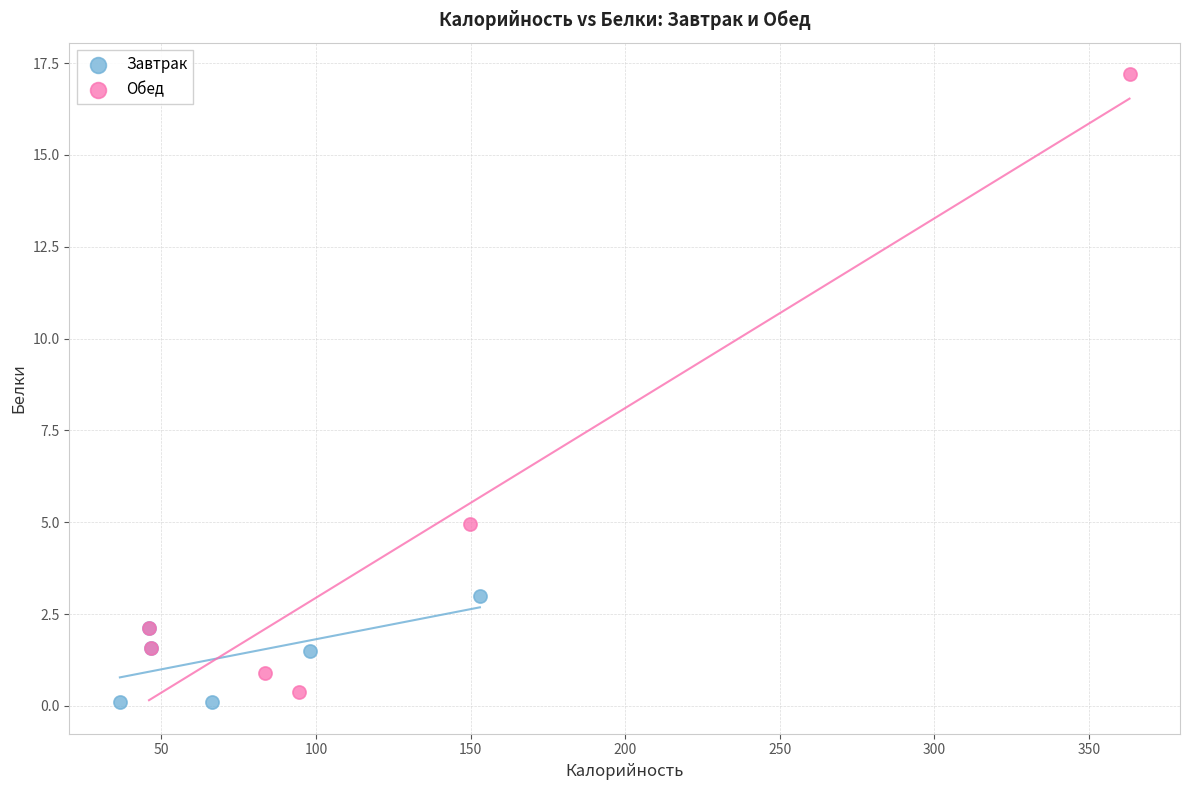

Which series contains the highest Y value?

Обед